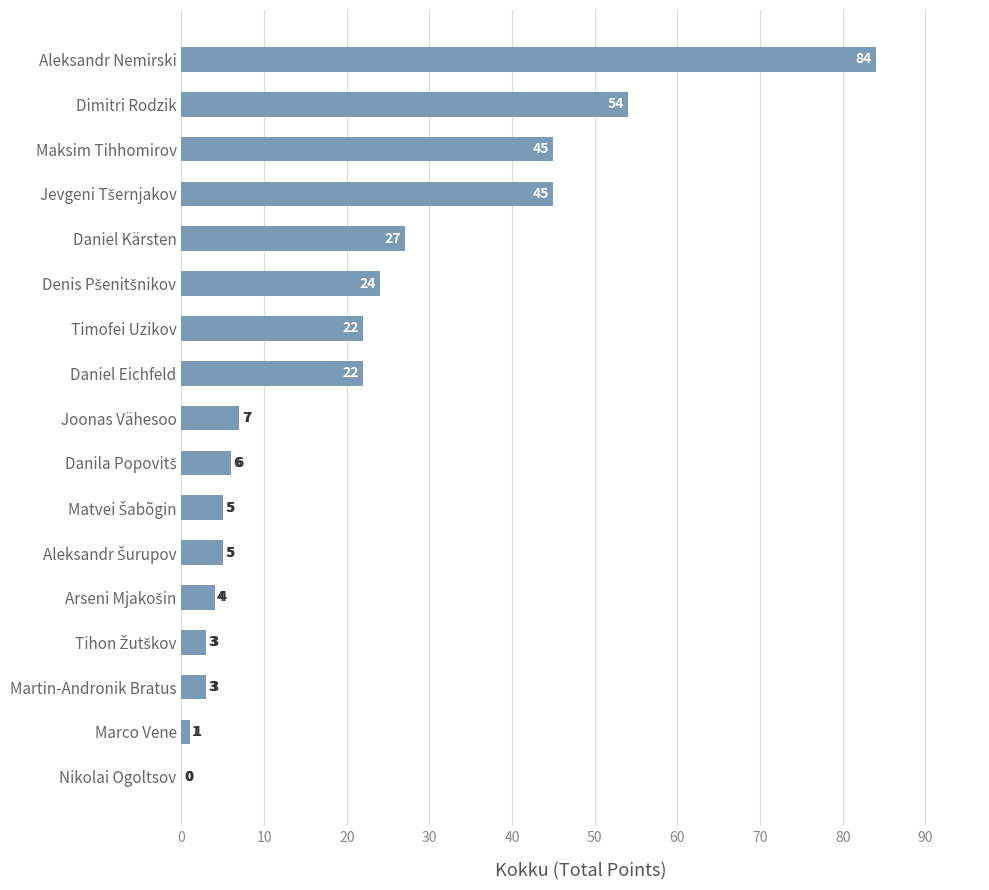

Approximately how many times larger is the value at Daniel Kärsten compared to Martin-Andronik Bratus?

9.0